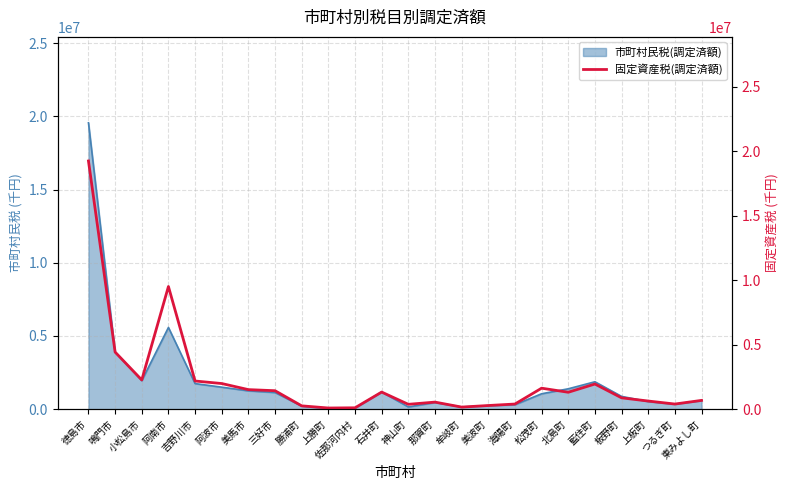

What is the sum of all values?

53634426